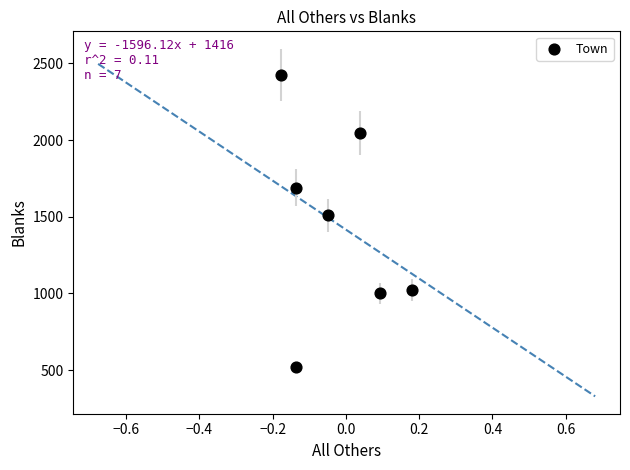

What Y value in the scatter plot is closest to 1472?

1509